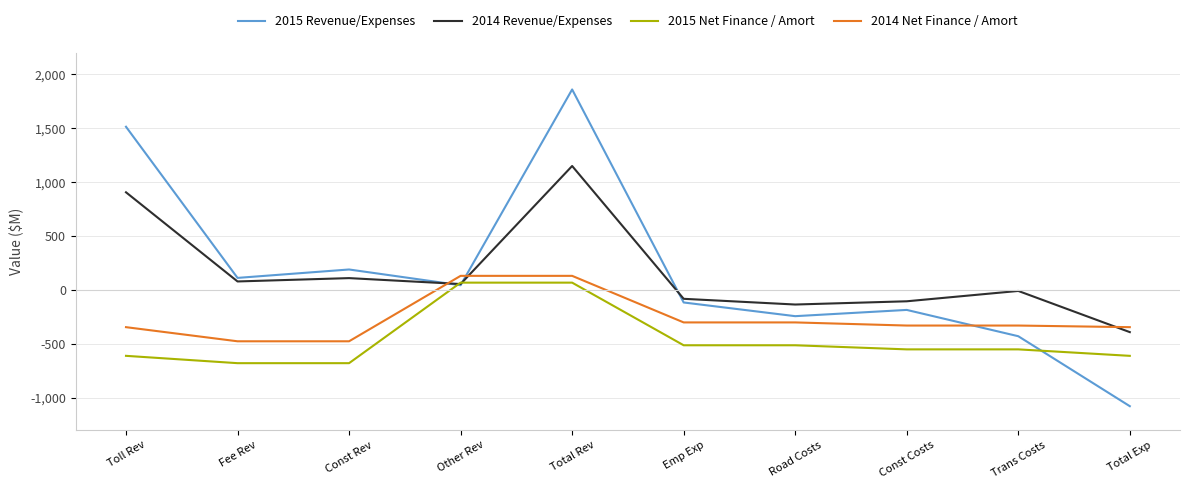

At which category is the sum across all series the highest?

Total Rev